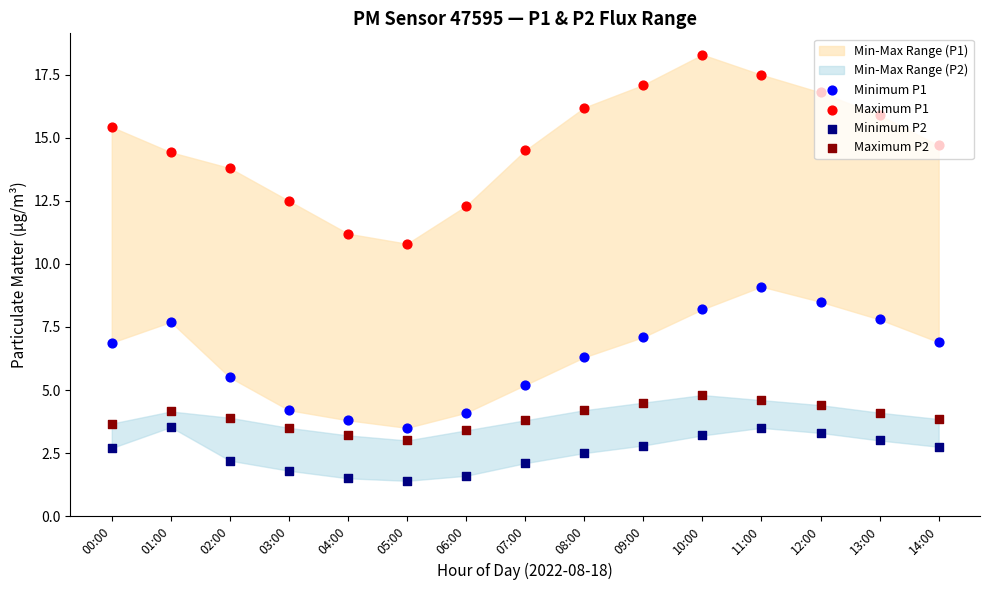

Which series has the largest Y range (max minus min)?

Maximum P1